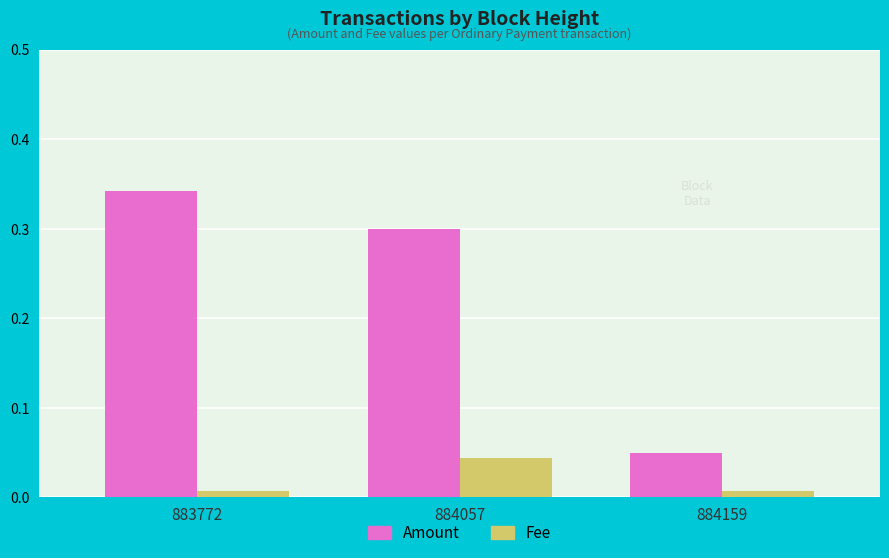

Which series changed the most between 884057 and 884159?

Amount